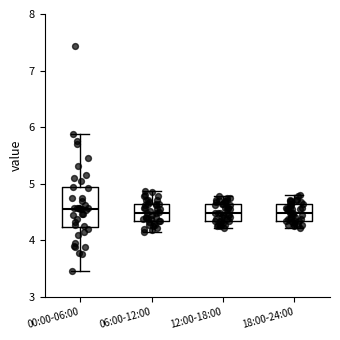

Reading left to right, transcribe this box plot: for each box, give where its median line is, the range the box spans, and where its two whiskers end, as read against the y-axis. The values are not printed on the chart, so give them approximately, as read against the axis.

00:00-06:00: median 4.6, box 4.2 to 4.9, whiskers 3.5 to 5.9
06:00-12:00: median 4.5, box 4.4 to 4.7, whiskers 4.2 to 4.9
12:00-18:00: median 4.5, box 4.4 to 4.7, whiskers 4.2 to 4.8
18:00-24:00: median 4.5, box 4.4 to 4.7, whiskers 4.2 to 4.8